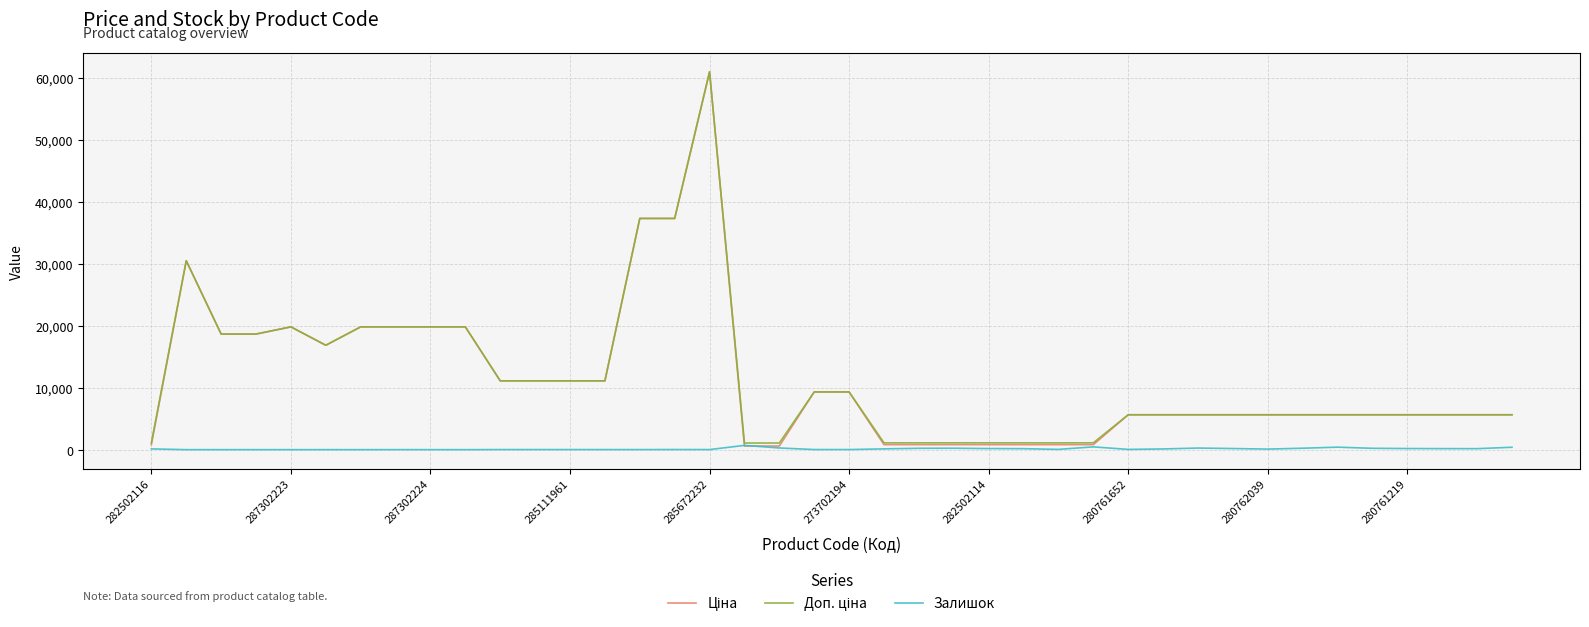

How many lines are shown in the chart?

3